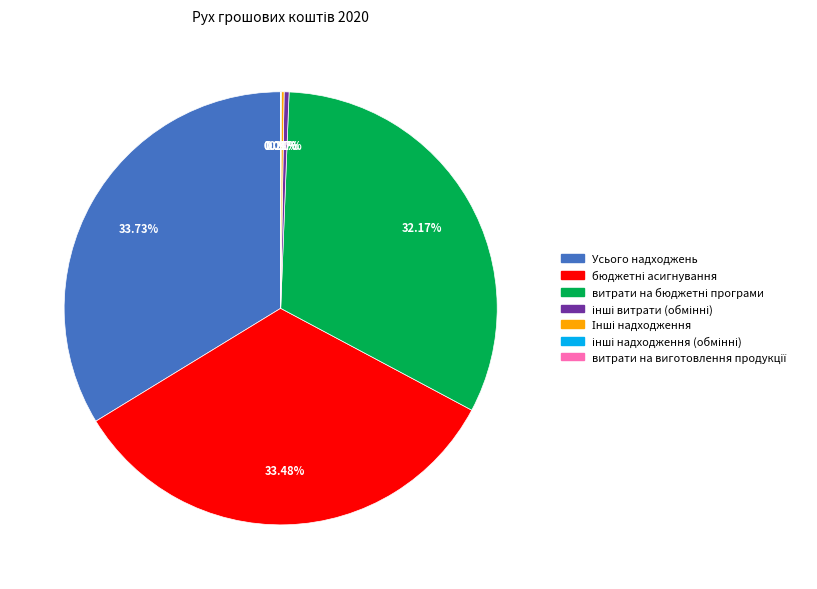

Is there a majority slice in this chart?

No